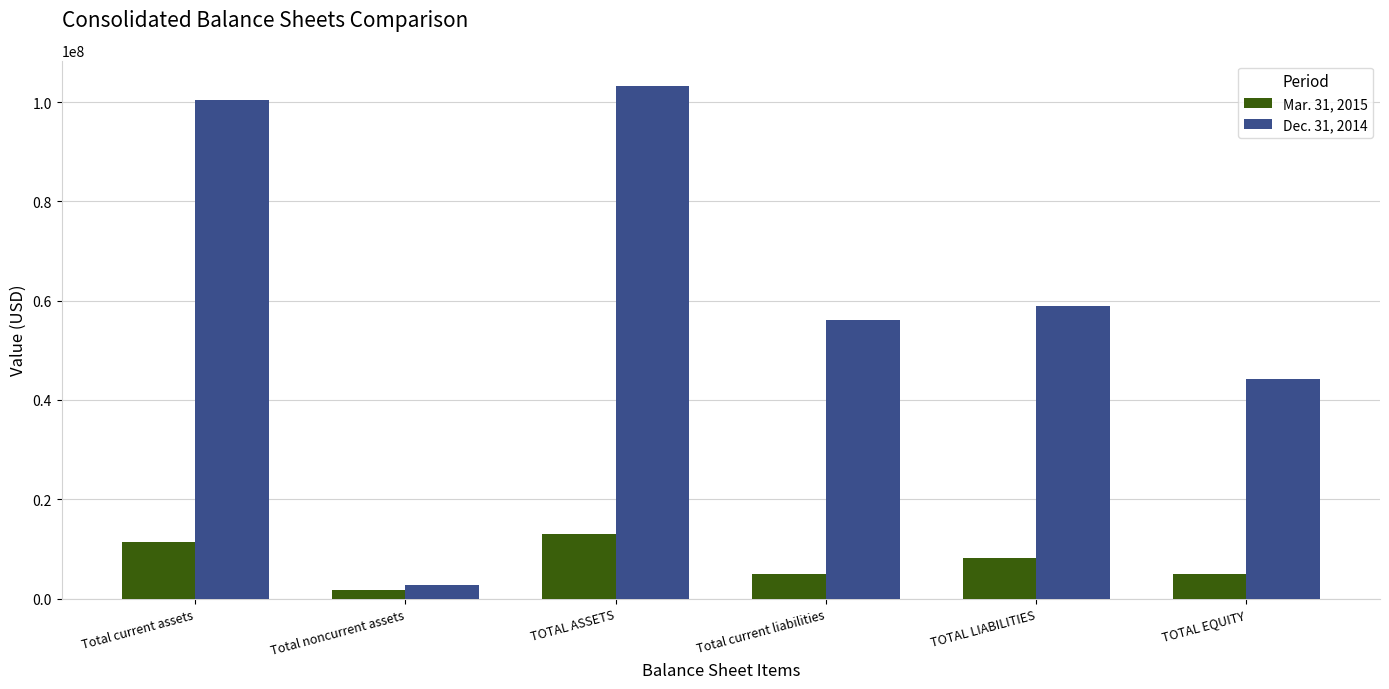

What is the value of the Mar. 31, 2015 bar at the 4th from the left?

4947323